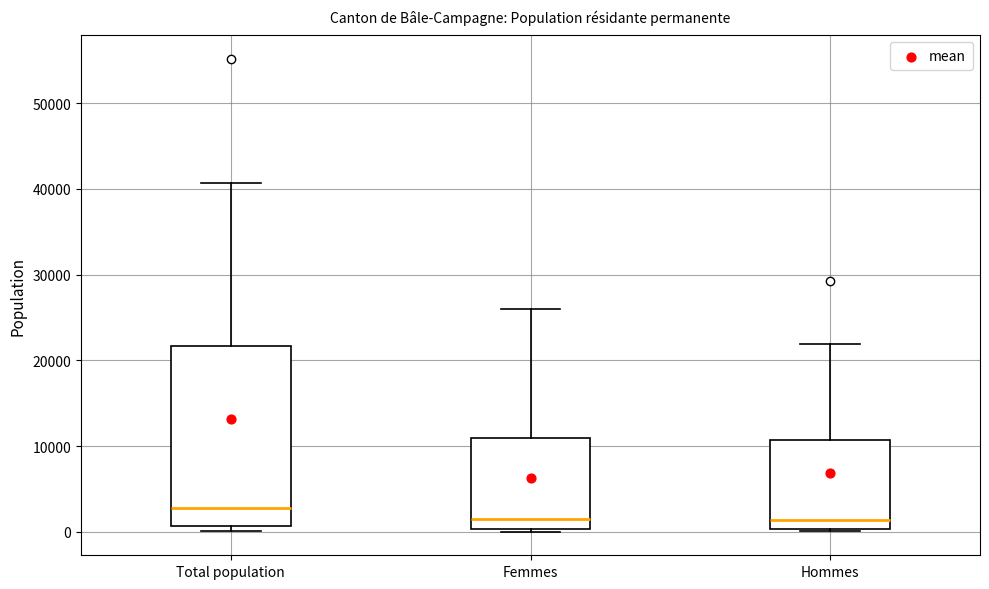

Reading left to right, transcribe this box plot: for each box, give where its median line is, the range the box spans, and where its two whiskers end, as read against the y-axis. The values are not printed on the chart, so give them approximately, as read against the axis.

Total population: median 3000, box 1000 to 22000, whiskers 0 to 41000
Femmes: median 1000, box 0 to 11000, whiskers 0 (just below the box's lower edge) to 26000
Hommes: median 1000, box 0 to 11000, whiskers 0 to 22000